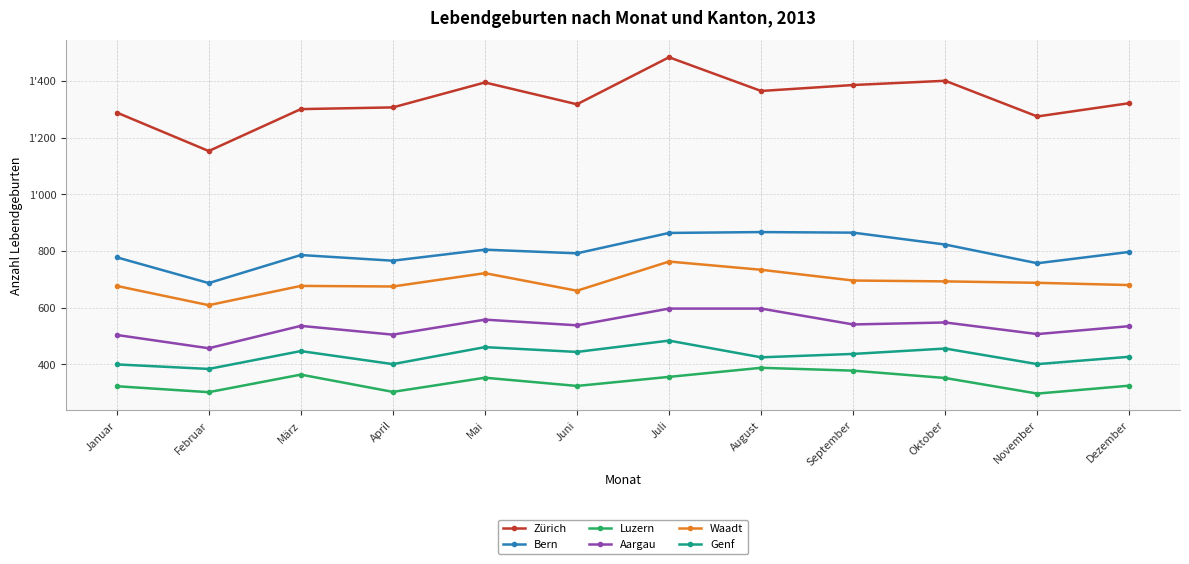

True or false: Genf and Waadt intersect in this chart.

False